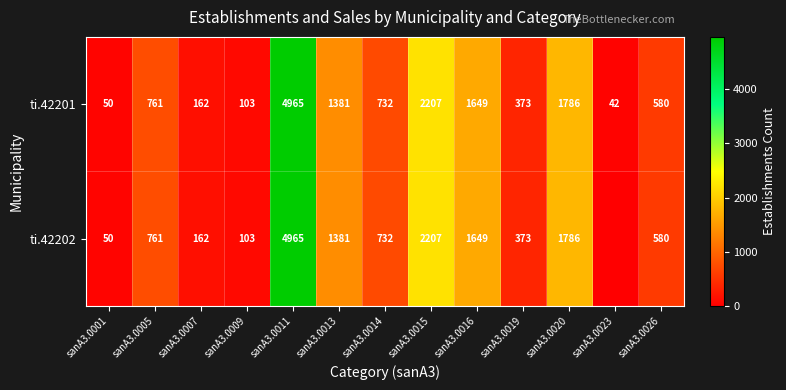

The ti.42202 series shows 761 at sanA3.0005. True or false?

True